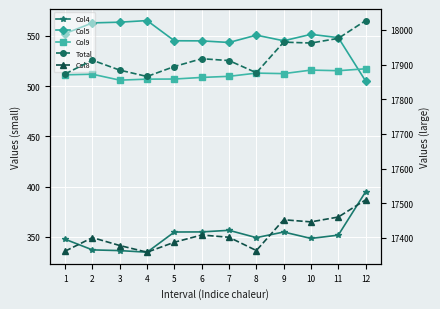

Which has a higher value, 5 or 8?

5